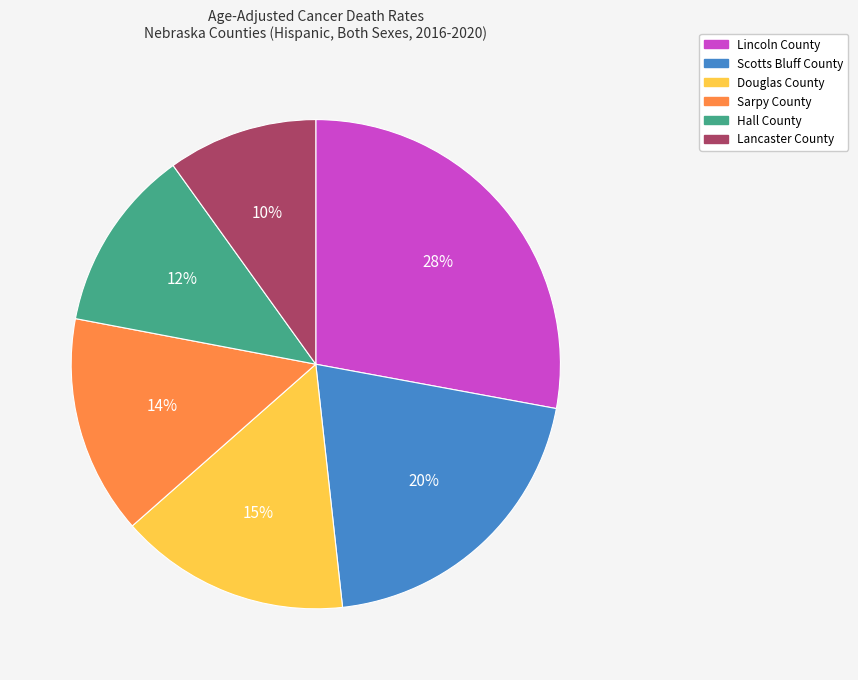

True or false: Lancaster County accounts for 19% of the total.

False